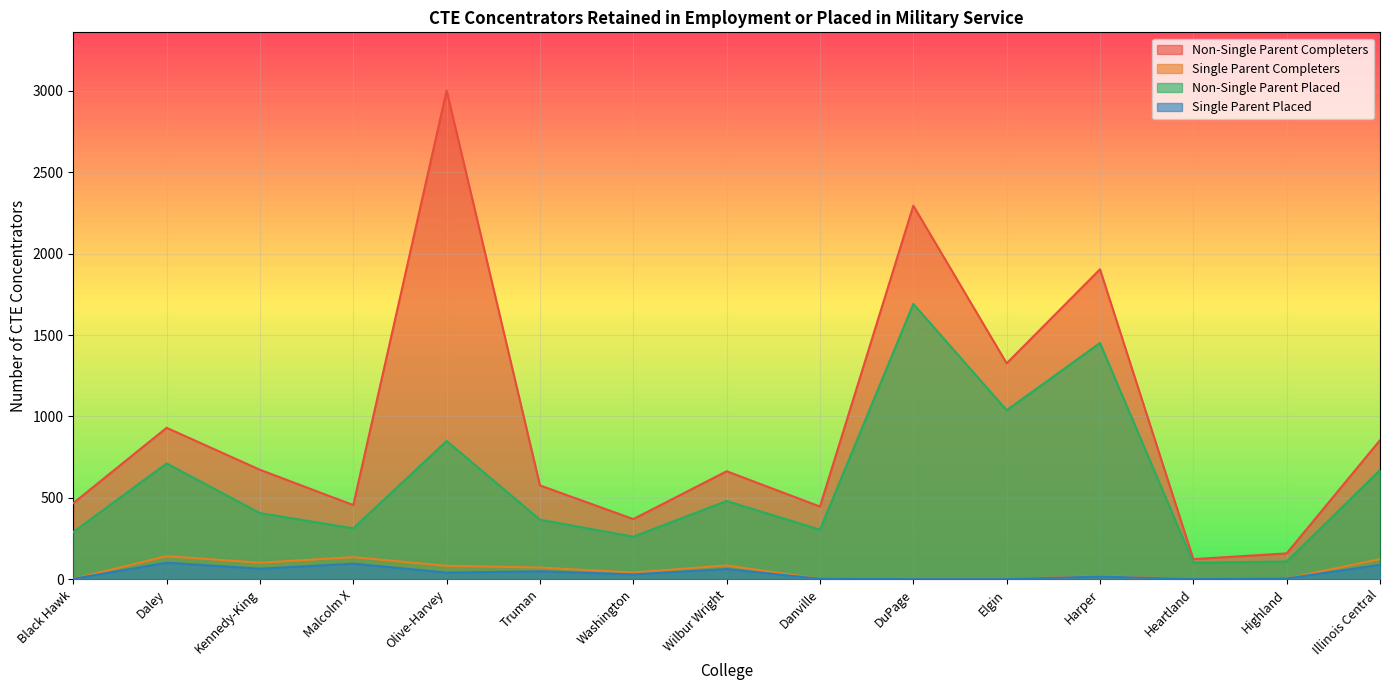

Which series has the largest range (max minus min)?

Non-Single Parent Completers